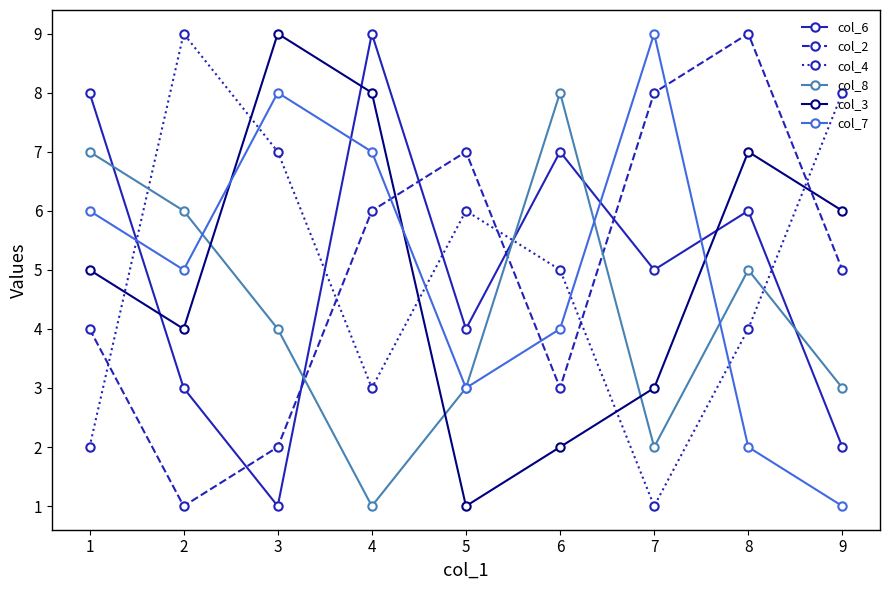

Which category has the lowest value in the col_3 series?

5